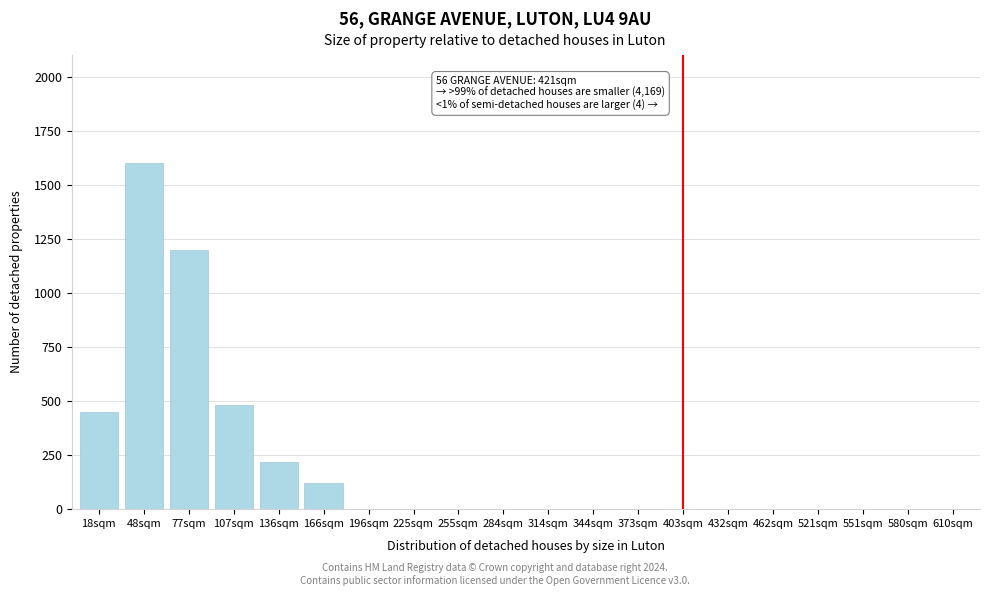

Reading right to left, what are all the values shown in this chart?

610sqm=0	580sqm=0	551sqm=0	521sqm=0	462sqm=0	432sqm=0	403sqm=0	373sqm=0	344sqm=0	314sqm=0	284sqm=0	255sqm=0	225sqm=0	196sqm=0	166sqm=120	136sqm=220	107sqm=480	77sqm=1200	48sqm=1600	18sqm=450